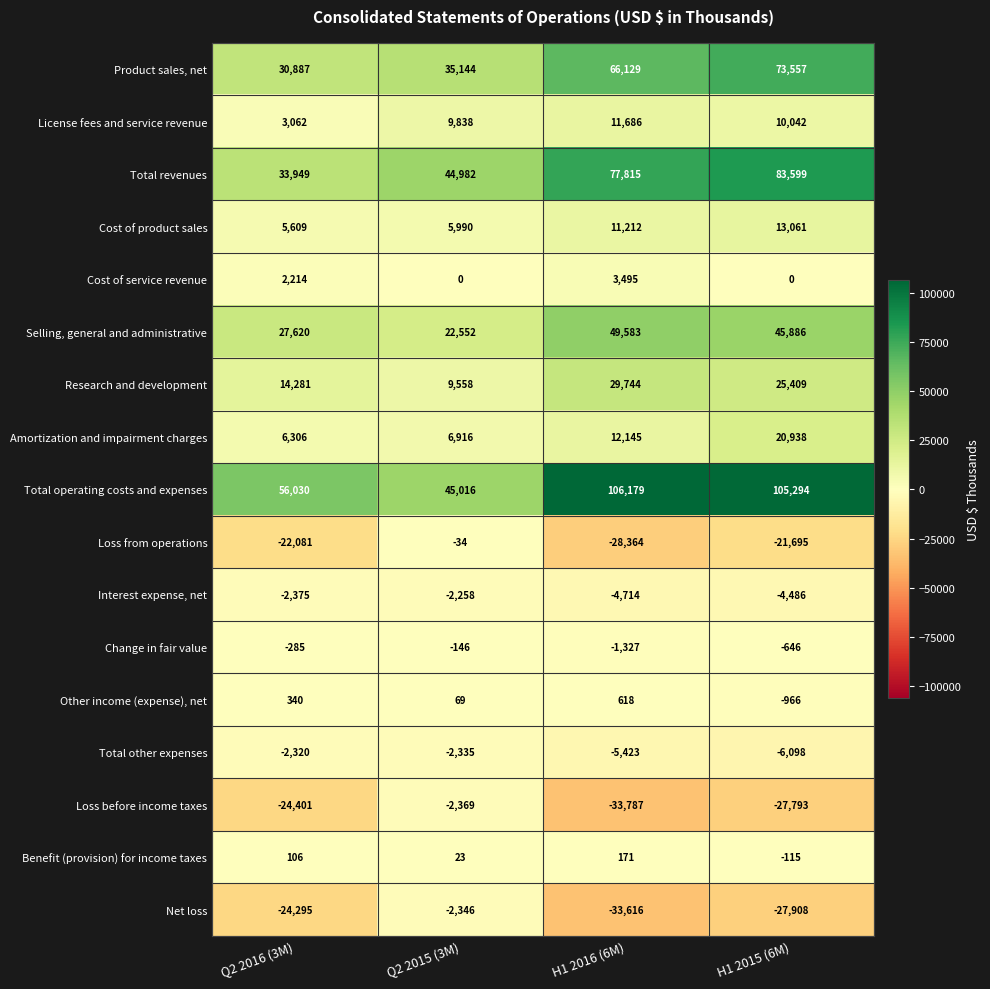

At which category is the sum across all series the highest?

H1 2015 (6M)